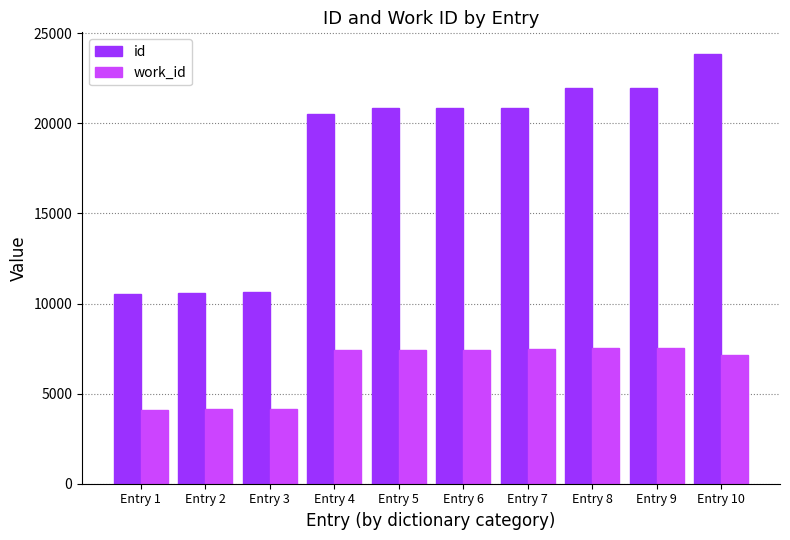

What is the greatest value displayed?

23861